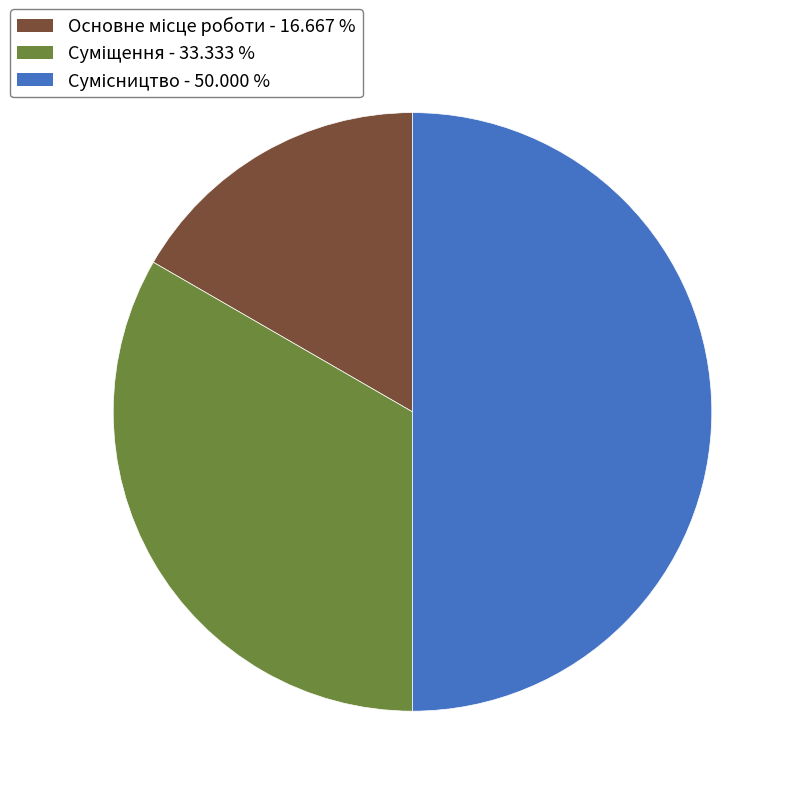

To the nearest percent, what portion does Суміщення represent?

33%